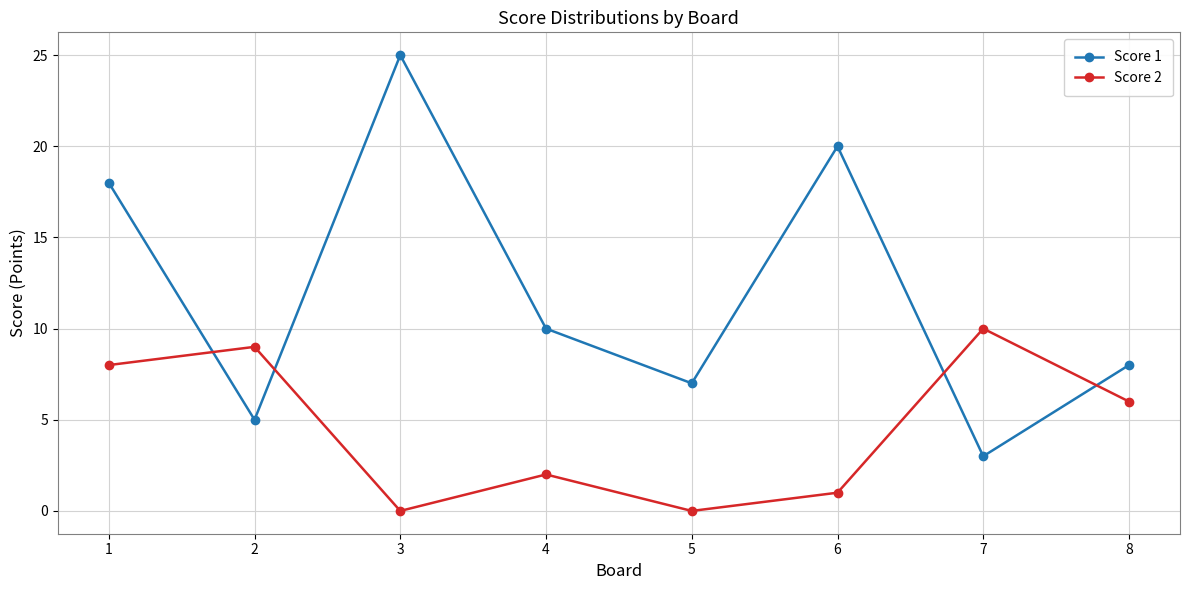

The value of Score 1 at 6 is 30. True or false?

False